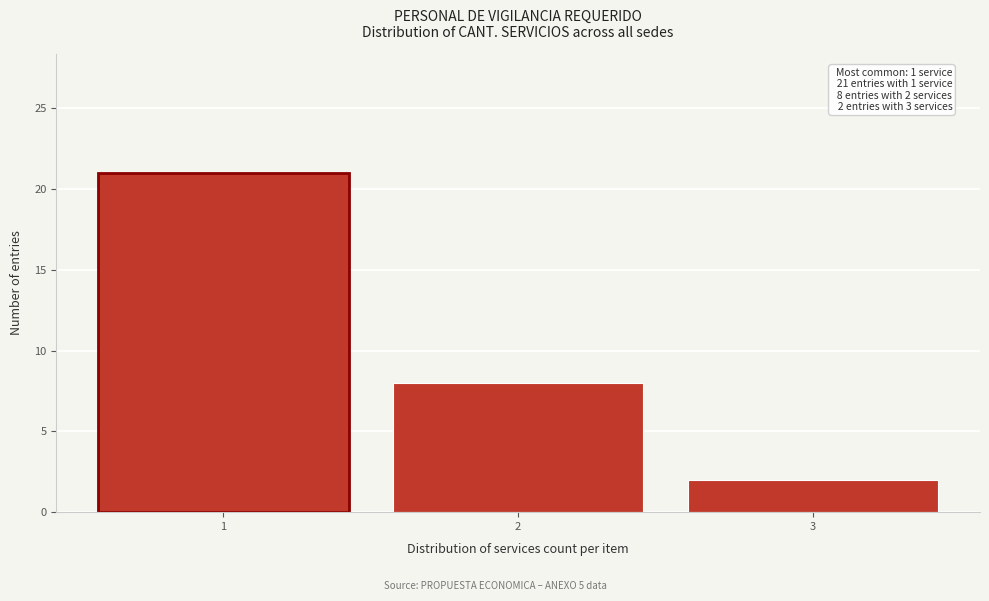

Reading left to right, list all the values displayed in this chart.

1=21	2=8	3=2